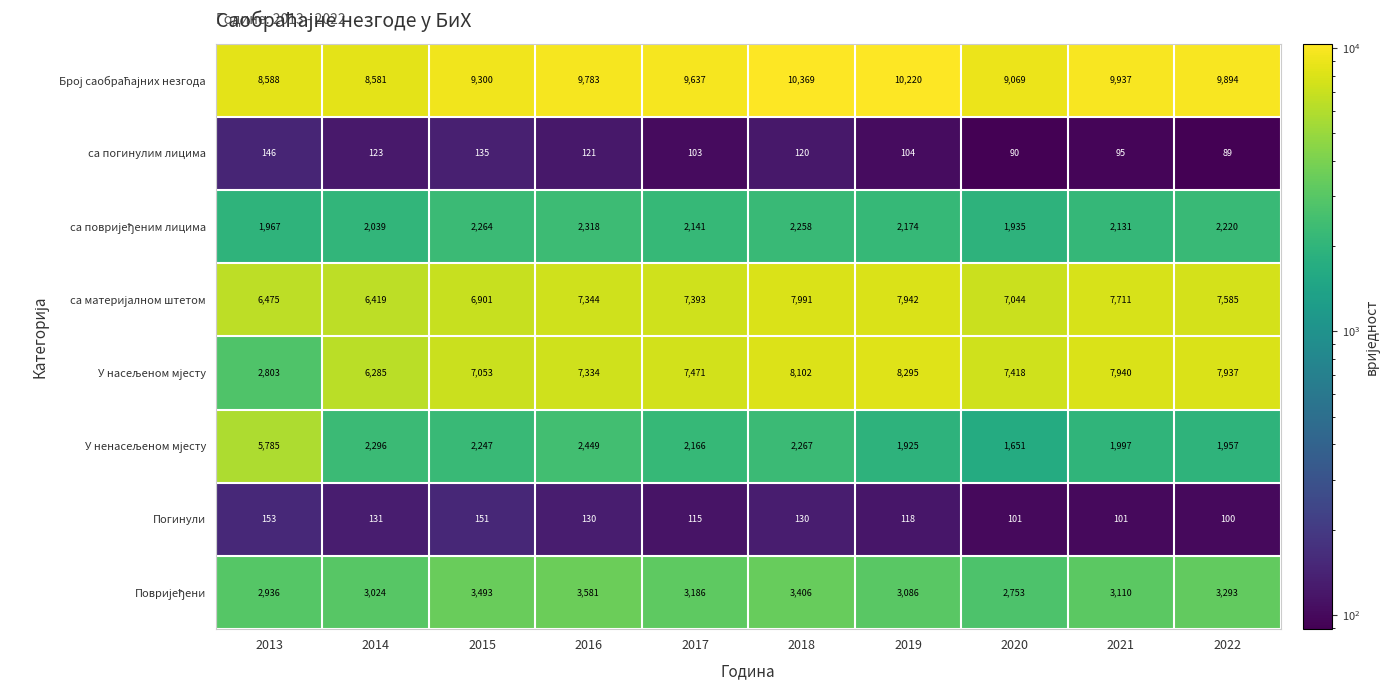

What is the total value across all series at 2017?

32212